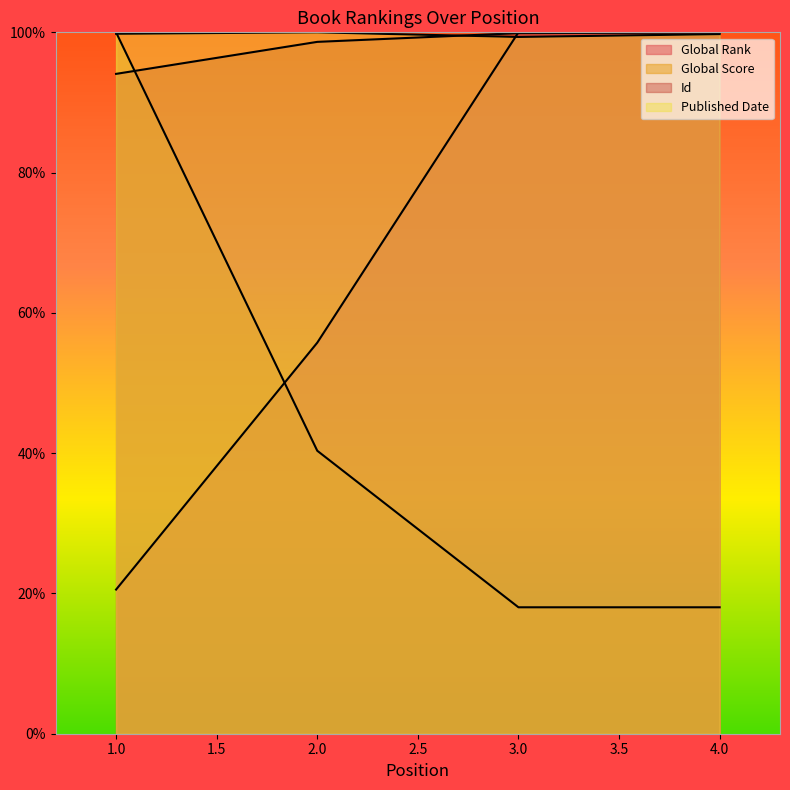

At how many categories does at least one series exceed 33?

4